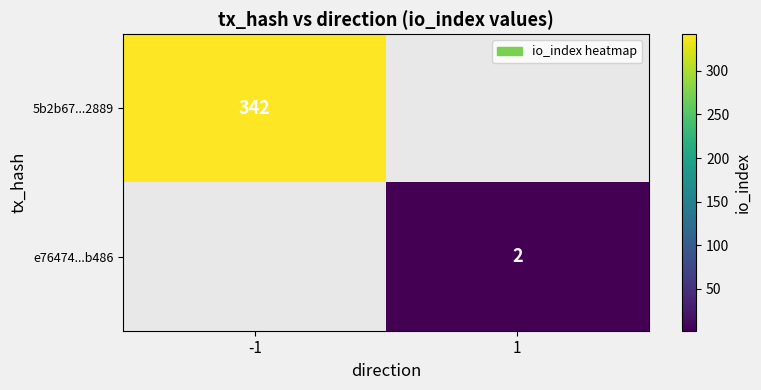

The value of e76474...b486 at 1 is 3. True or false?

False